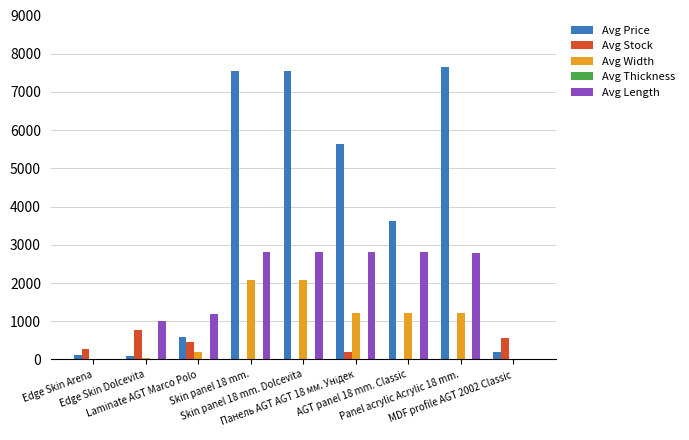

Which series has the largest range (max minus min)?

Avg Price